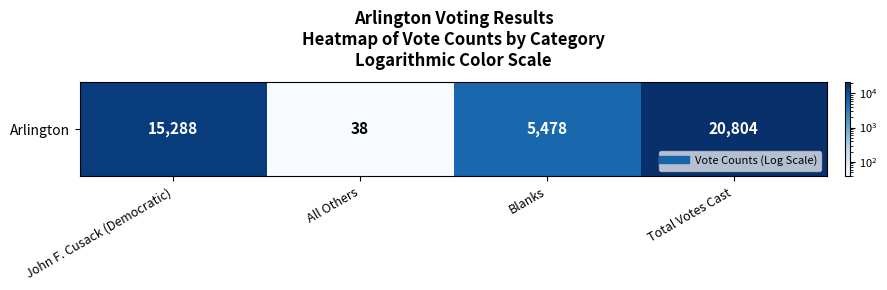

Which has a higher value, Blanks or All Others?

Blanks